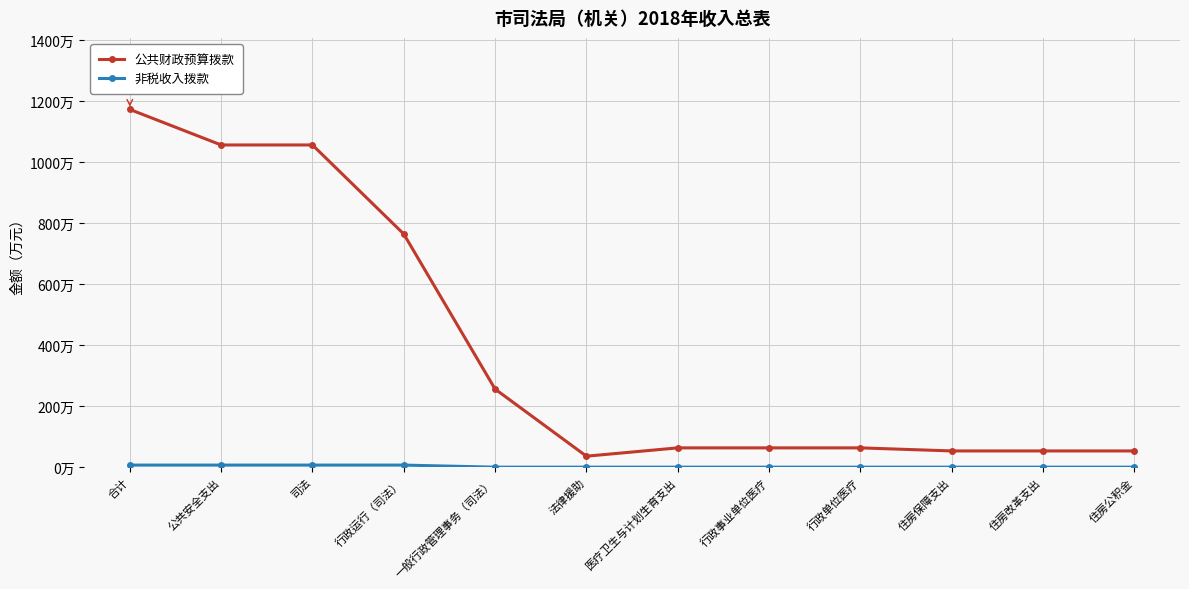

Rank the series by their maximum value, from highest to lowest.

公共财政预算拨款, 非税收入拨款